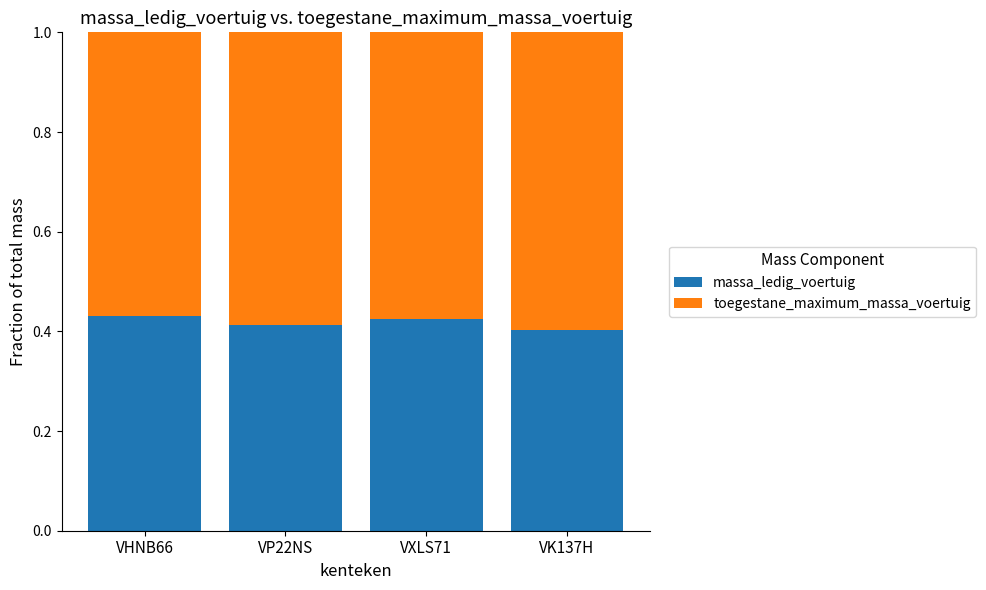

What is the sum of the massa_ledig_voertuig values at VHNB66 and VP22NS?

0.8